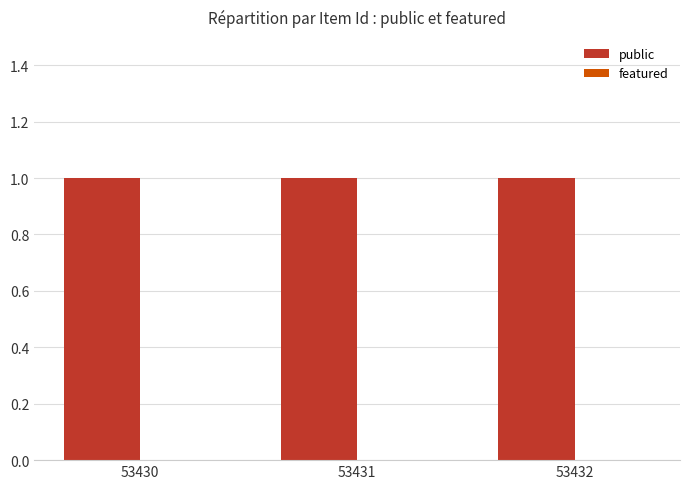

What are all the series names shown in the legend?

public, featured